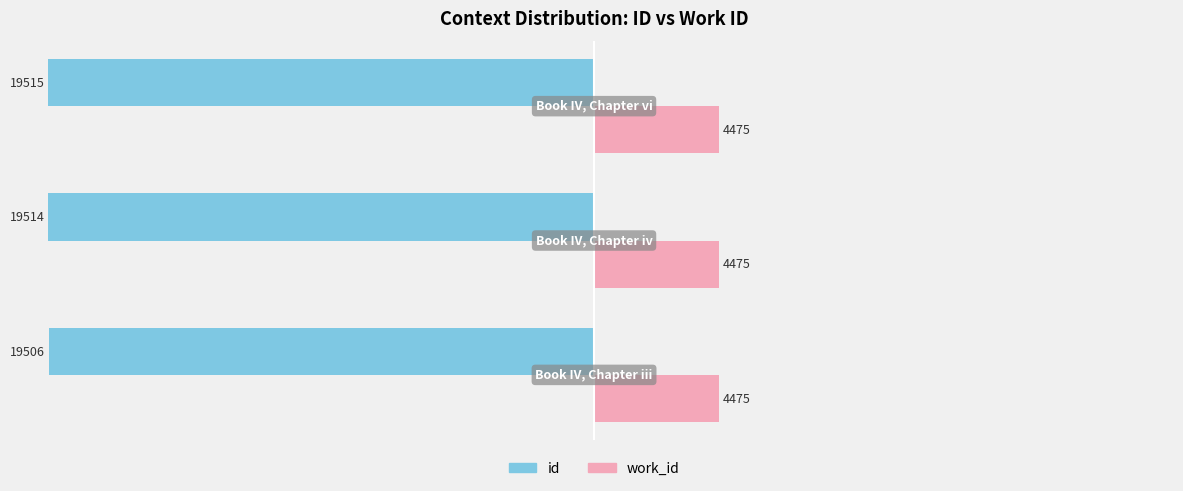

What are all the series names shown in the legend?

id, work_id